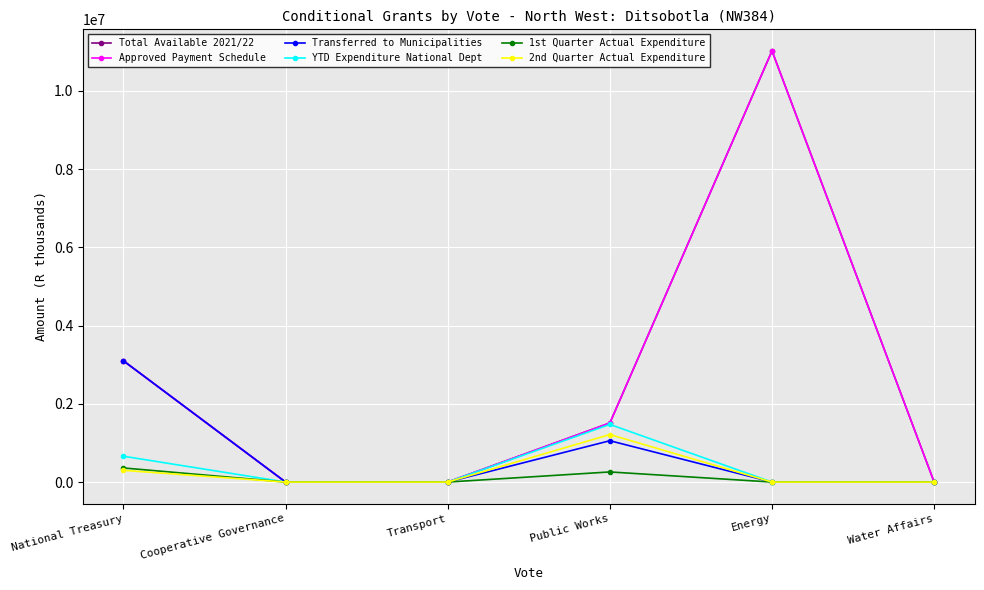

Rank the series by their maximum value, from highest to lowest.

Total Available 2021/22, Approved Payment Schedule, Transferred to Municipalities, YTD Expenditure National Dept, 2nd Quarter Actual Expenditure, 1st Quarter Actual Expenditure